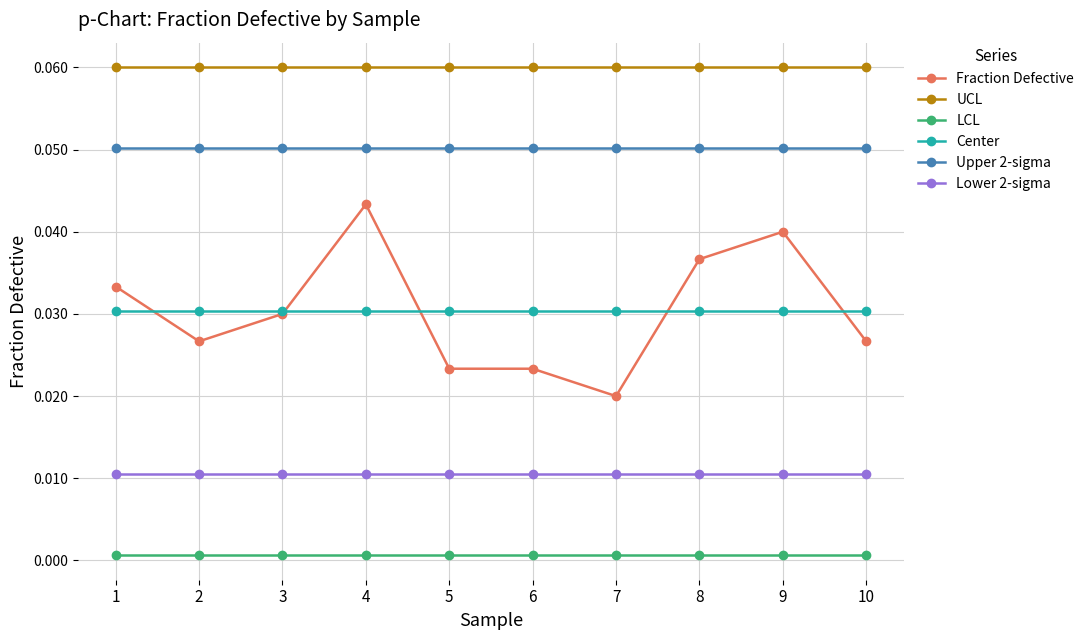

Which series has the widest spread of values?

Fraction Defective